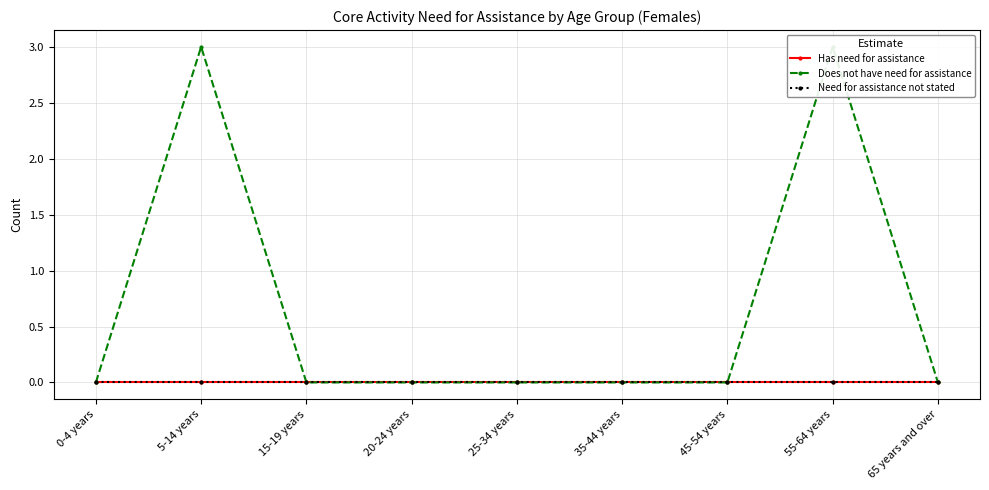

Reading left to right, list all the values displayed in this chart.

Has need for assistance: 0-4 years=0	5-14 years=0	15-19 years=0	20-24 years=0	25-34 years=0	35-44 years=0	45-54 years=0	55-64 years=0	65 years and over=0
Does not have need for assistance: 0-4 years=0	5-14 years=3	15-19 years=0	20-24 years=0	25-34 years=0	35-44 years=0	45-54 years=0	55-64 years=3	65 years and over=0
Need for assistance not stated: 0-4 years=0	5-14 years=0	15-19 years=0	20-24 years=0	25-34 years=0	35-44 years=0	45-54 years=0	55-64 years=0	65 years and over=0